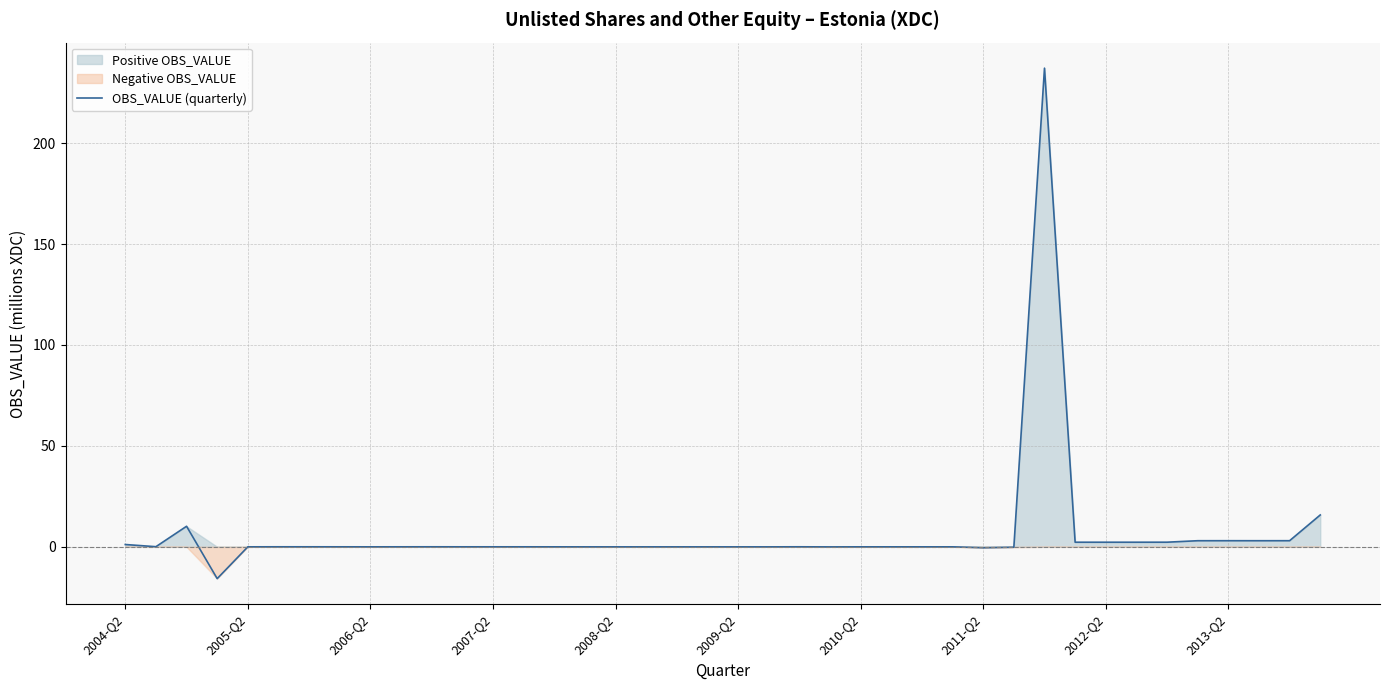

What is the lowest value of the OBS_VALUE (quarterly) series?

-15.8